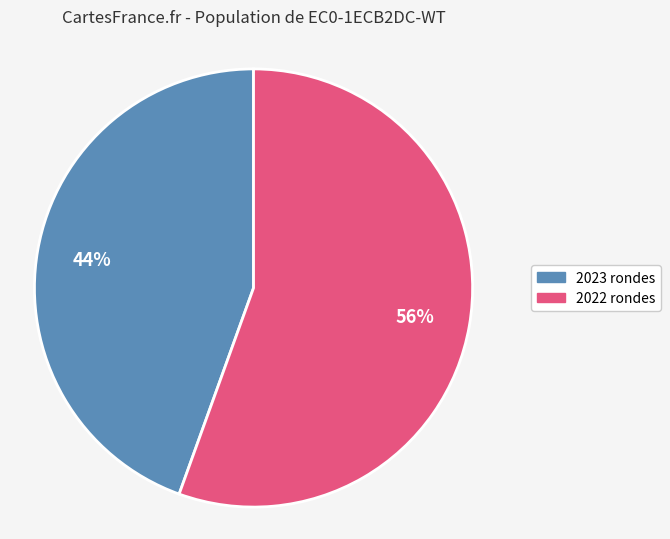

To the nearest percent, what is the average slice percentage?

50%